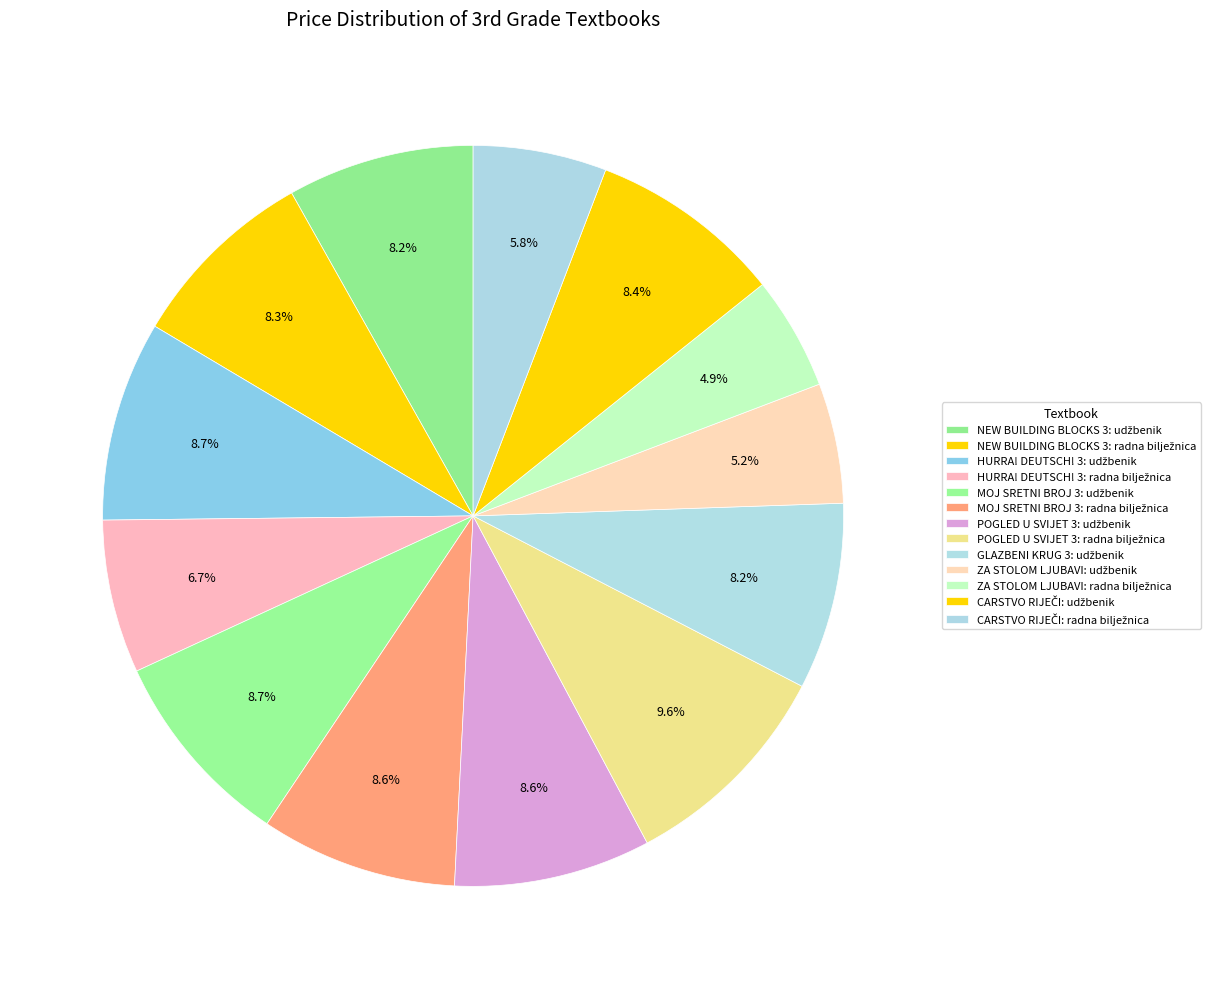

Which category has the biggest portion of the pie?

POGLED U SVIJET 3: radna bilježnica